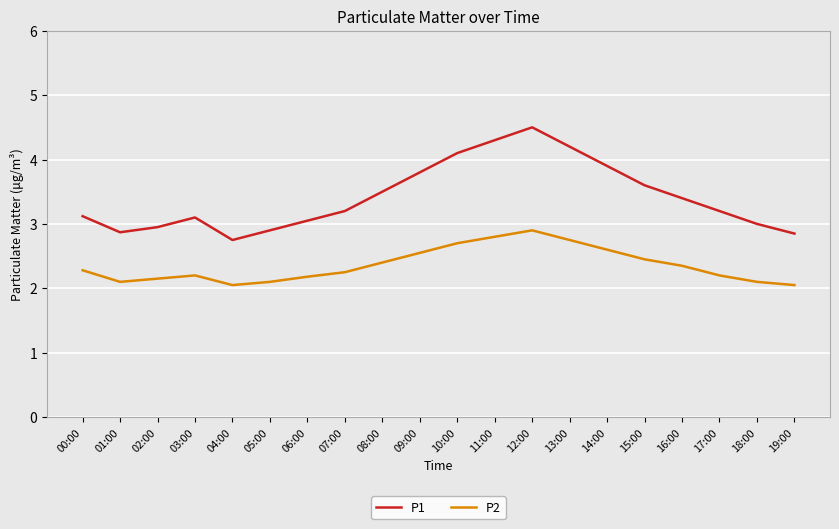

At which label is P1 closest to 3?

18:00